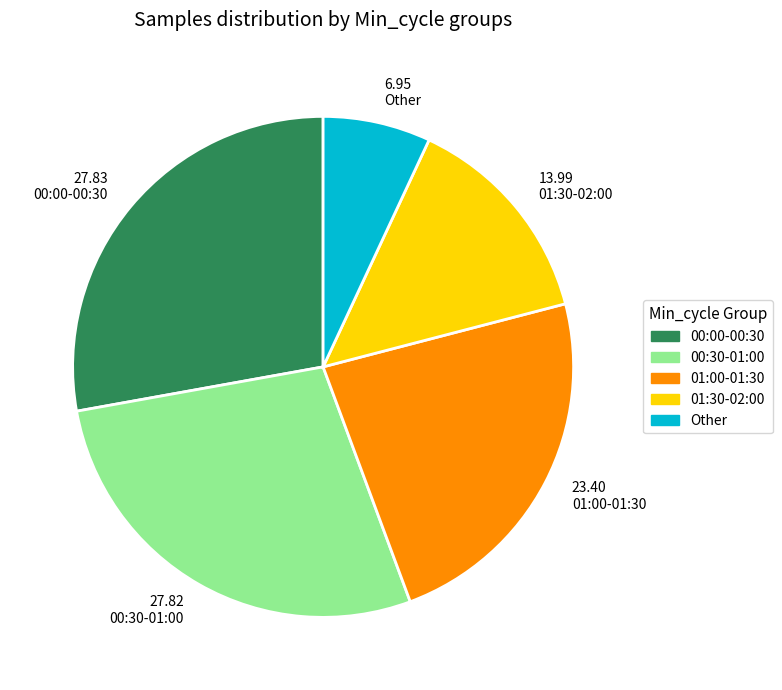

Is the sum of 23.40 01:00-01:30 and 27.83 00:00-00:30 greater than half?

Yes